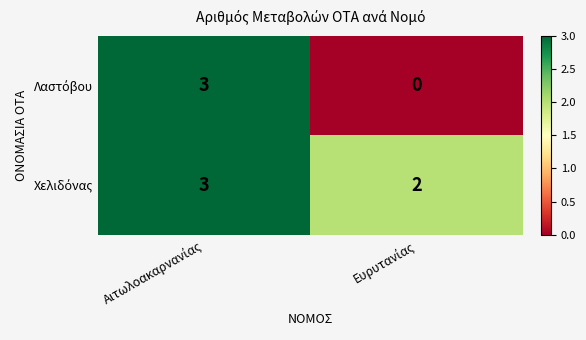

What is the greatest value displayed?

3